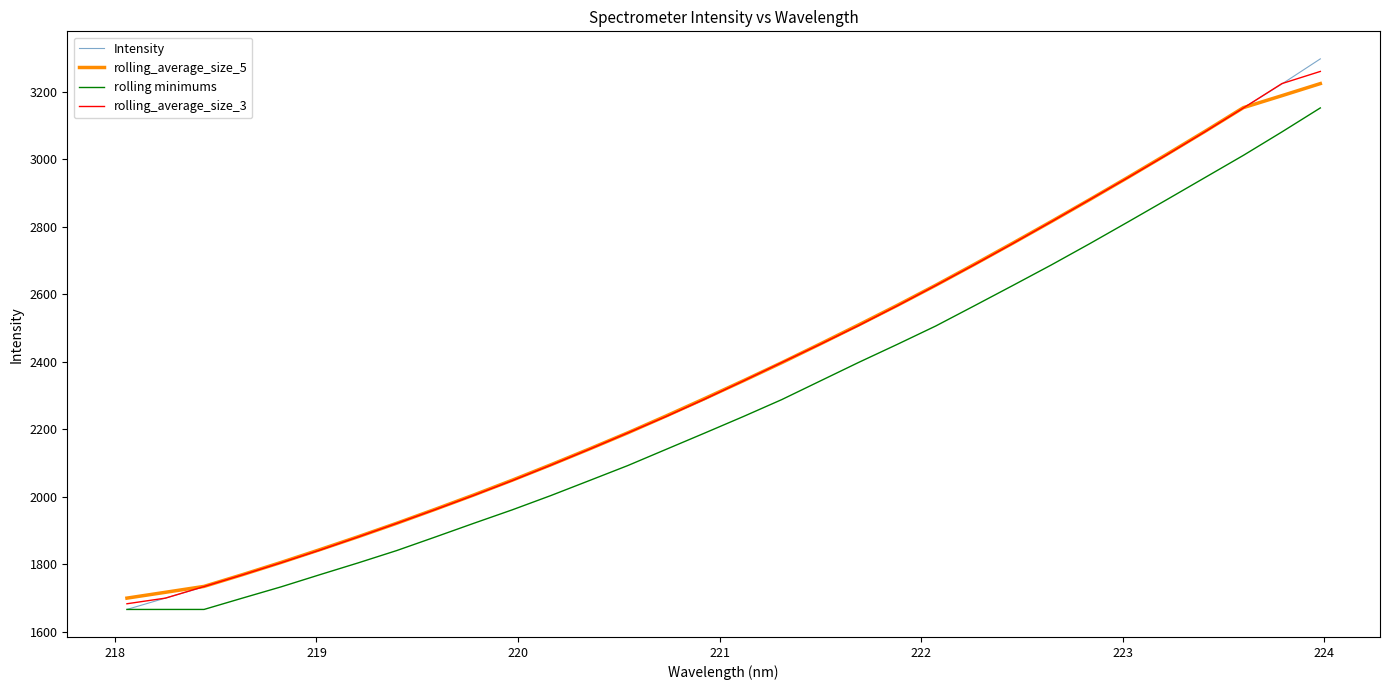

What is the highest value of the rolling minimums series?

3152.5